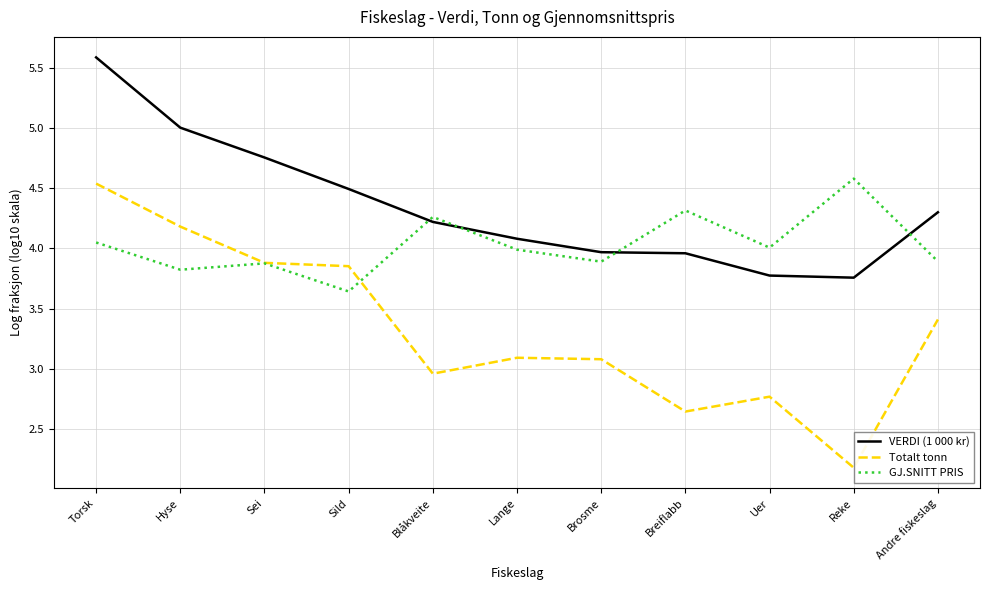

What is the approximate value of VERDI (1 000 kr) at Lange?

4.1